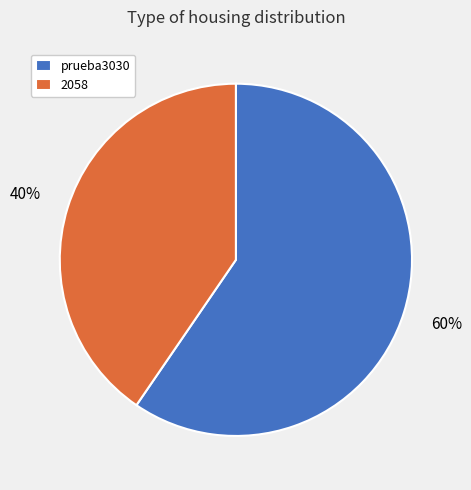

How many segments does this pie chart have?

2